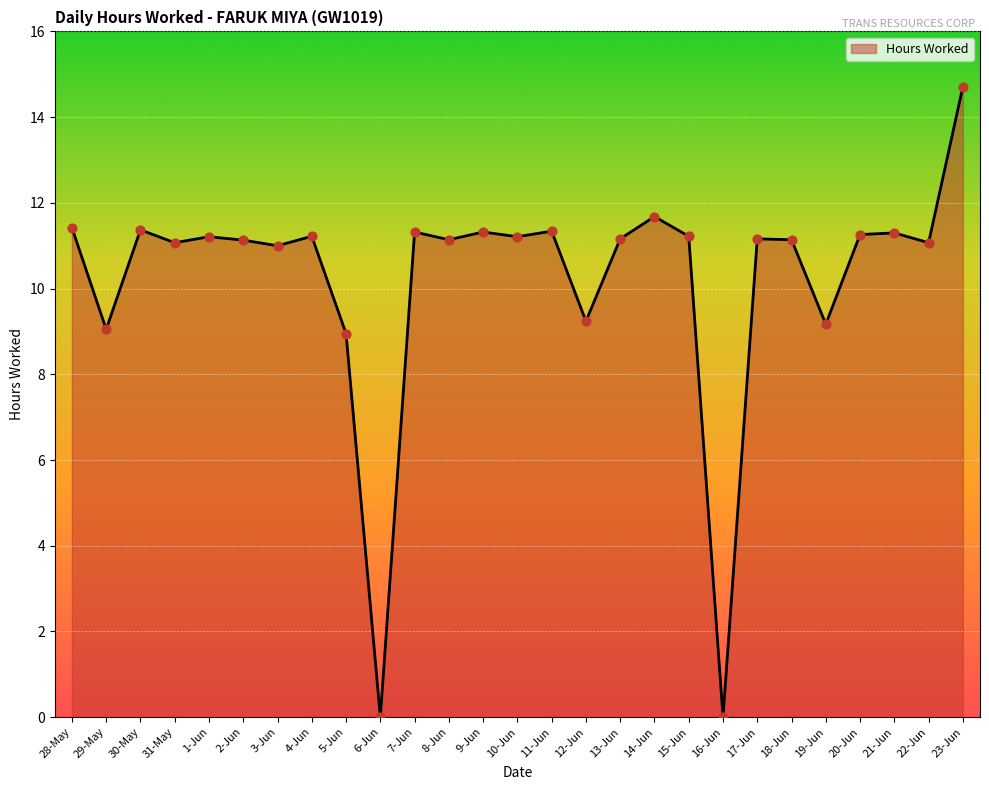

Between 20-Jun and 12-Jun, which is larger?

20-Jun